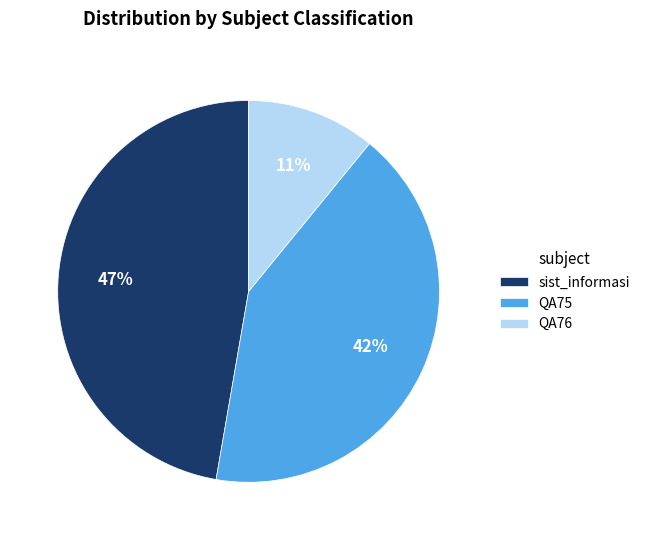

Is the sum of QA75 and QA76 greater than half?

Yes